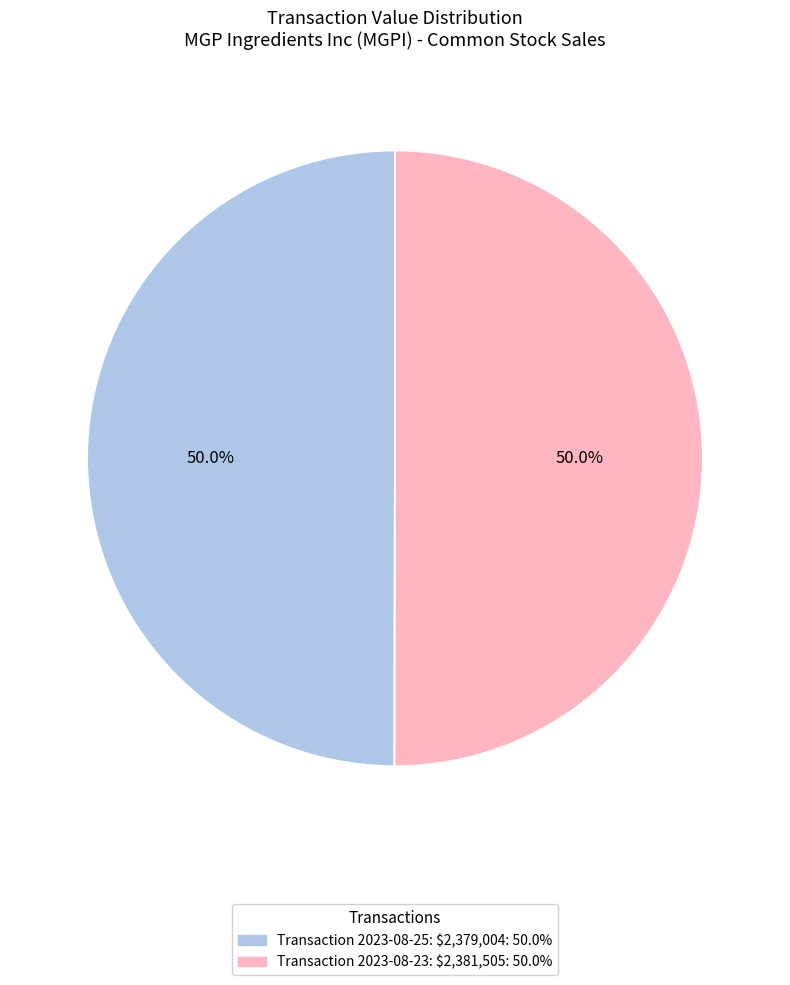

Count the number of slices in the pie.

2